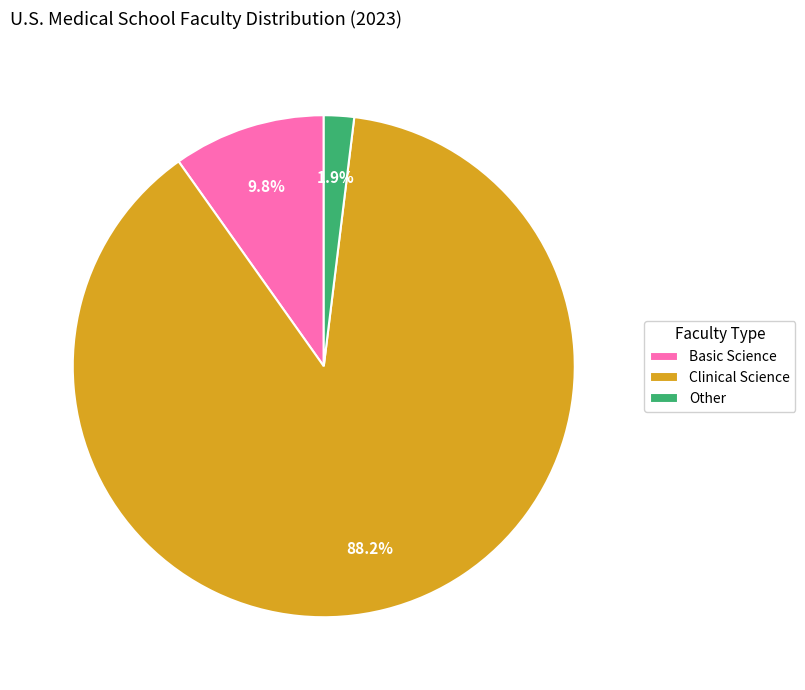

Do Other and Clinical Science together represent more than half of the pie?

Yes